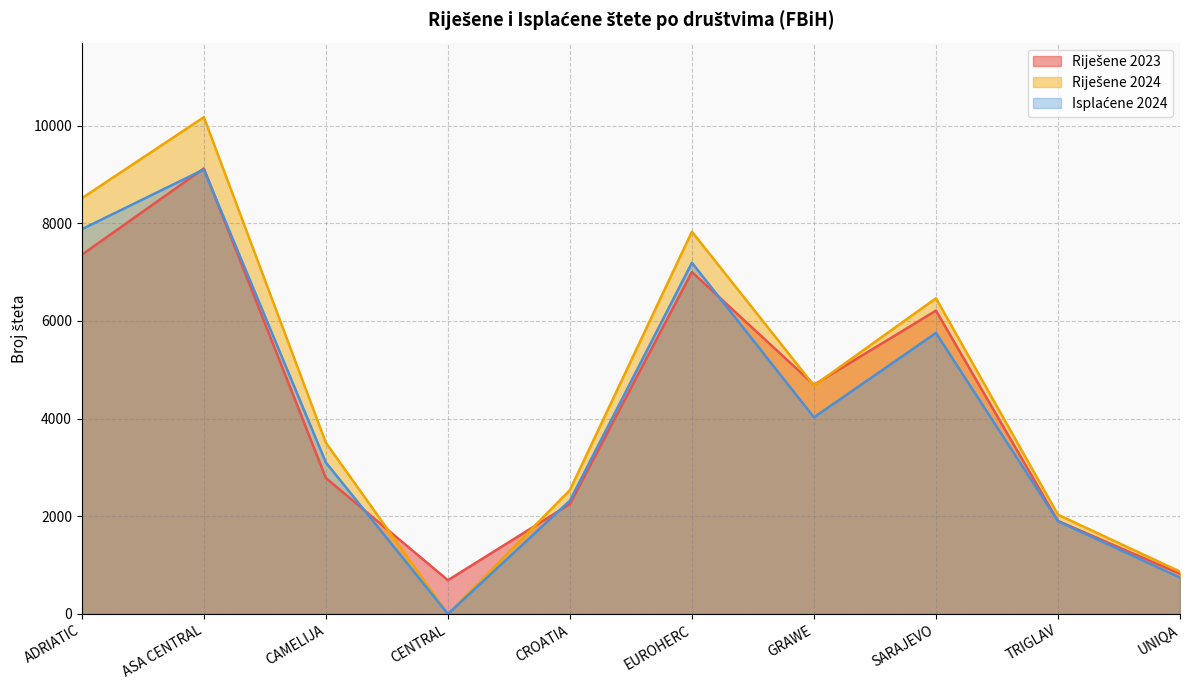

True or false: Riješene 2024 and Riješene 2023 intersect in this chart.

True